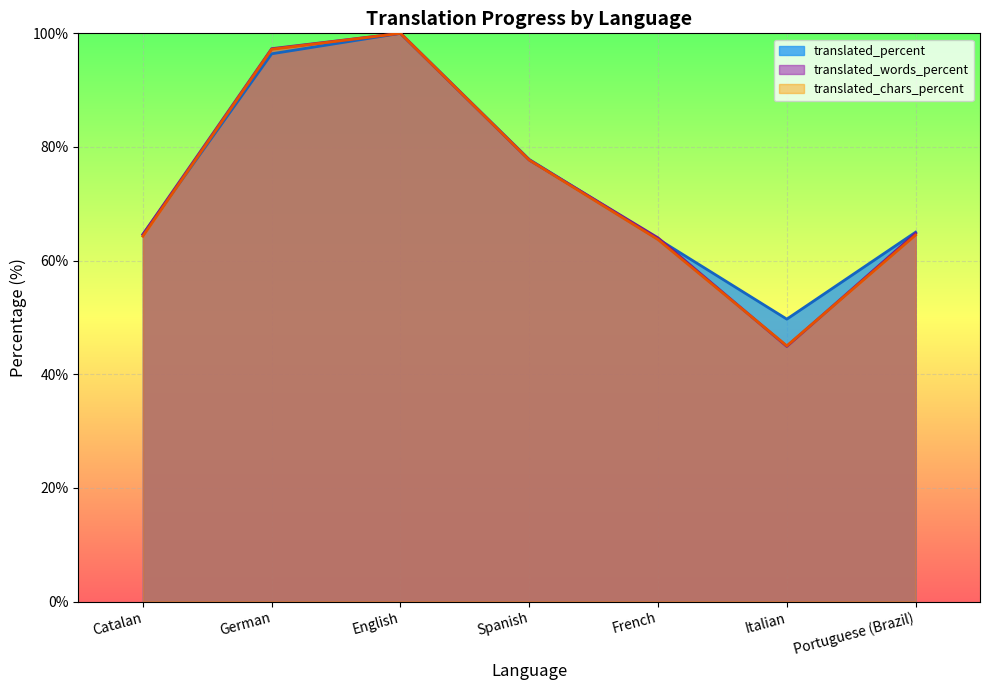

At which category does translated_percent reach its first local valley?

Italian